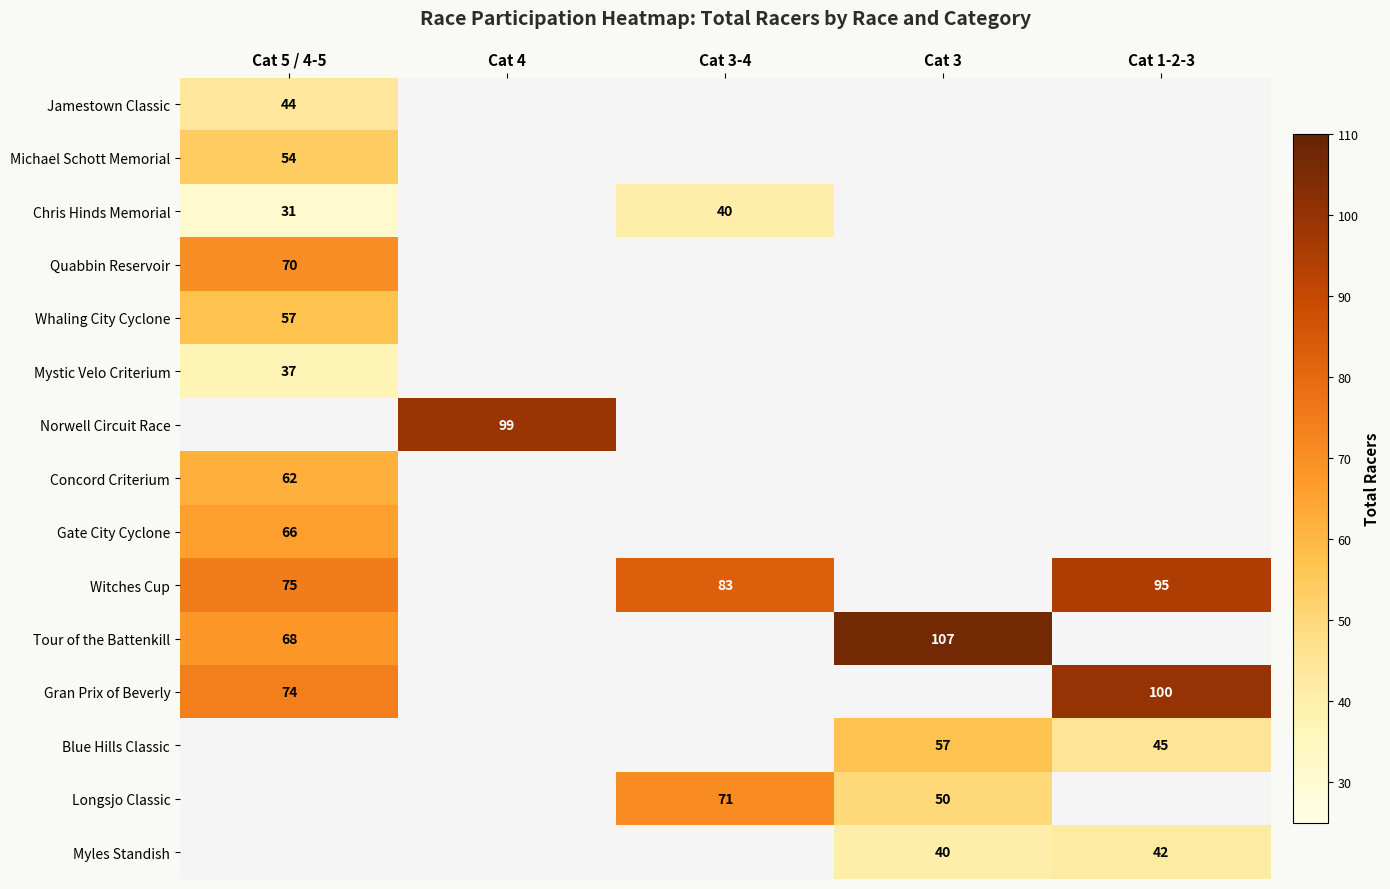

True or false: Quabbin Reservoir has a value of 107 at Cat 5 / 4-5.

False